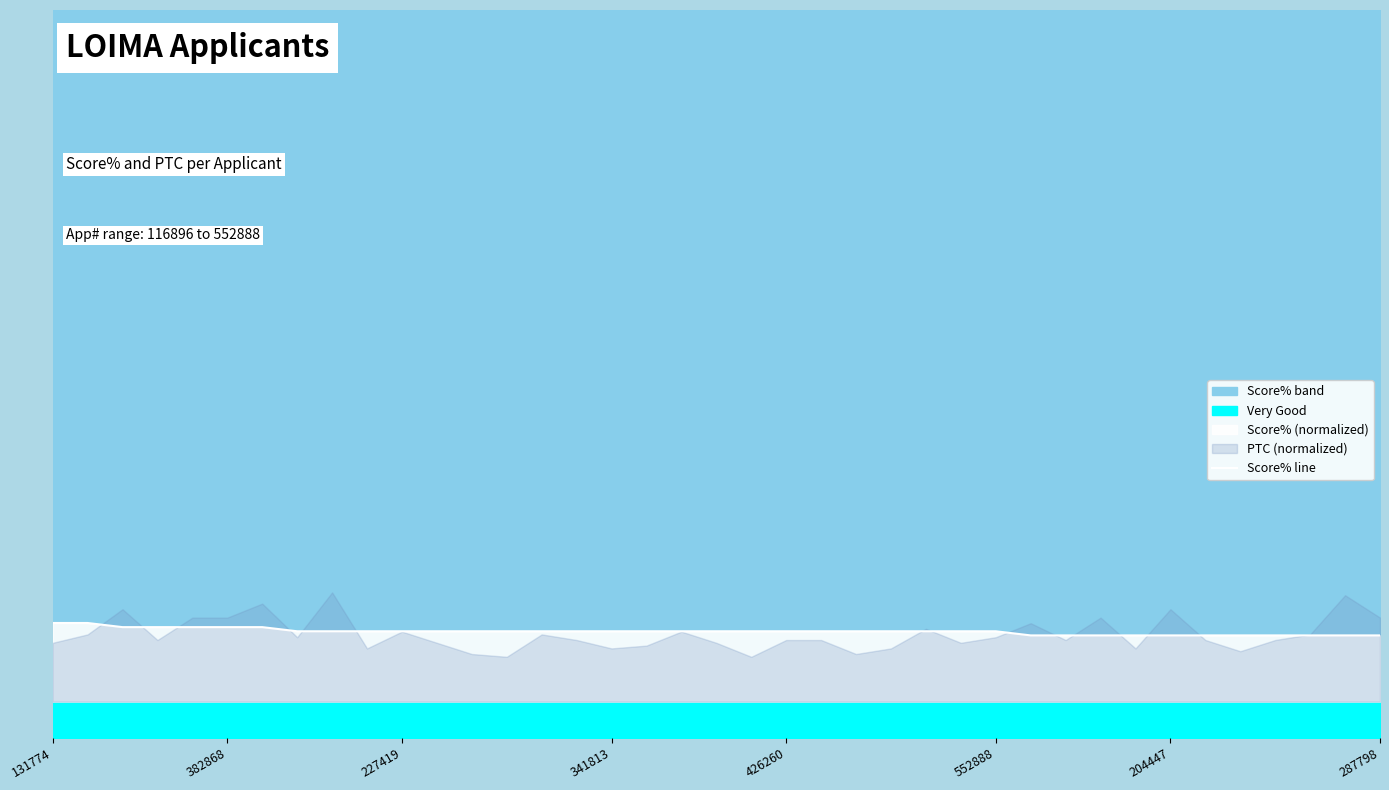

Count the number of categories in the chart.

39